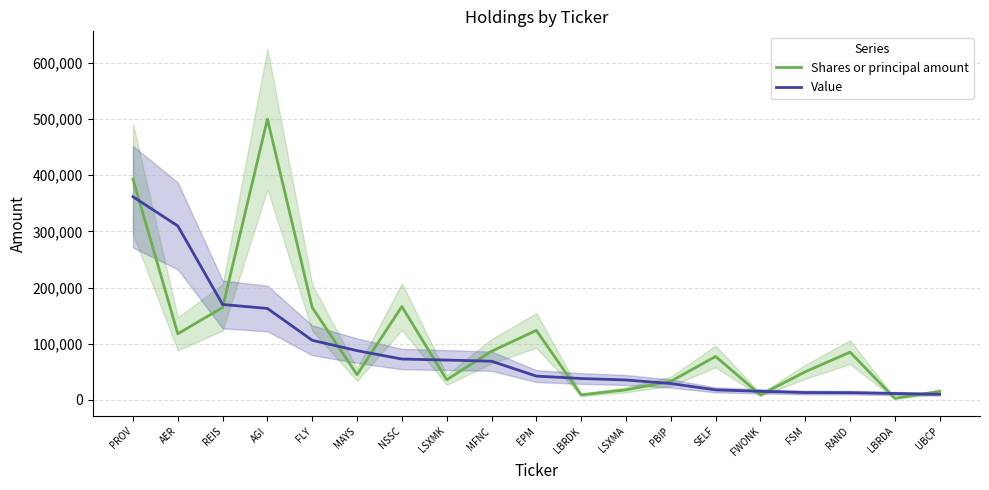

True or false: Value has more than 2 points higher than both neighbors.

False